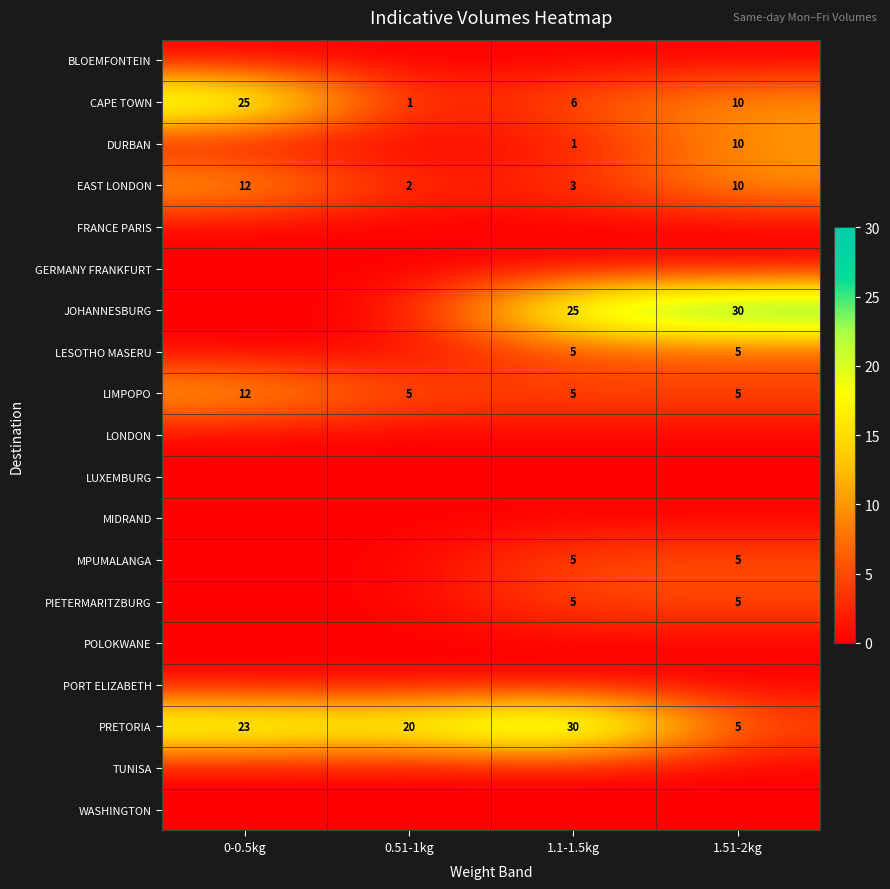

What is the total value across all series at 1.1-1.5kg?

85